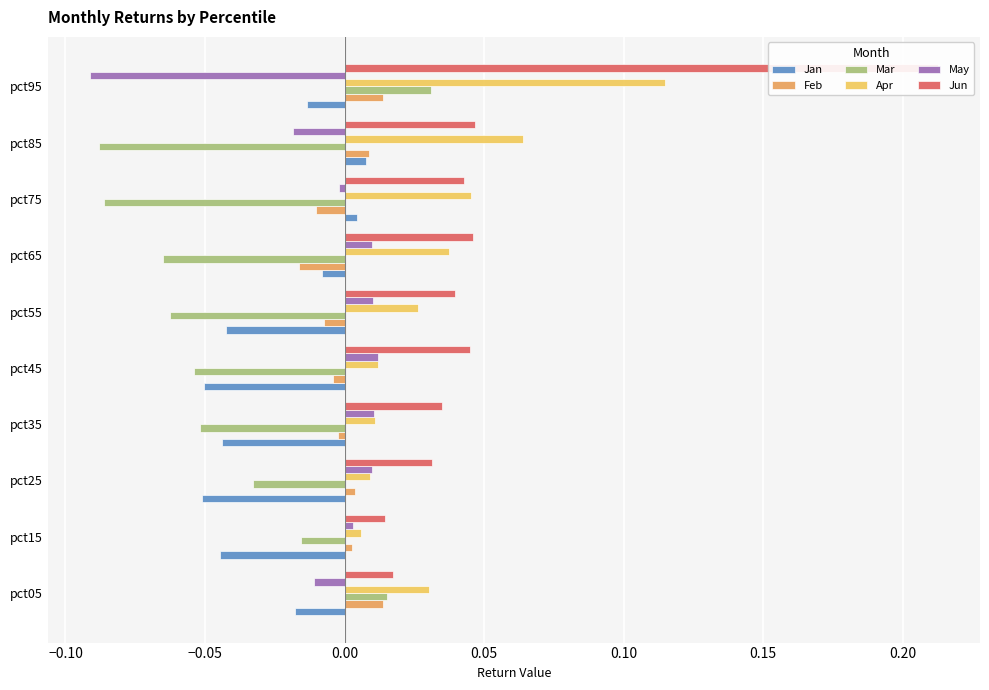

At how many categories does at least one series exceed 0?

10